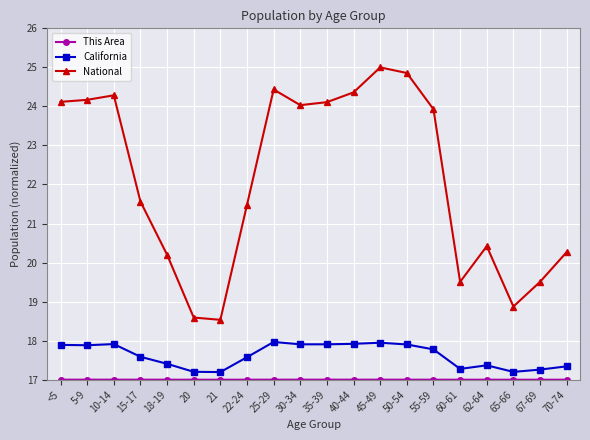

True or false: National and California cross at least once.

False